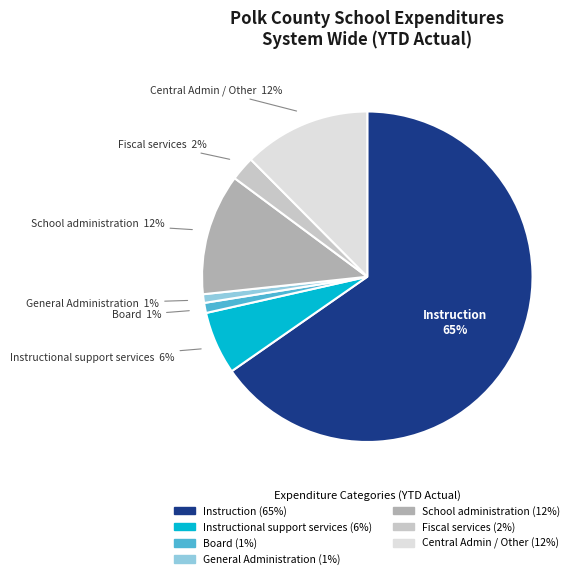

True or false: Fiscal services accounts for 12% of the total.

False